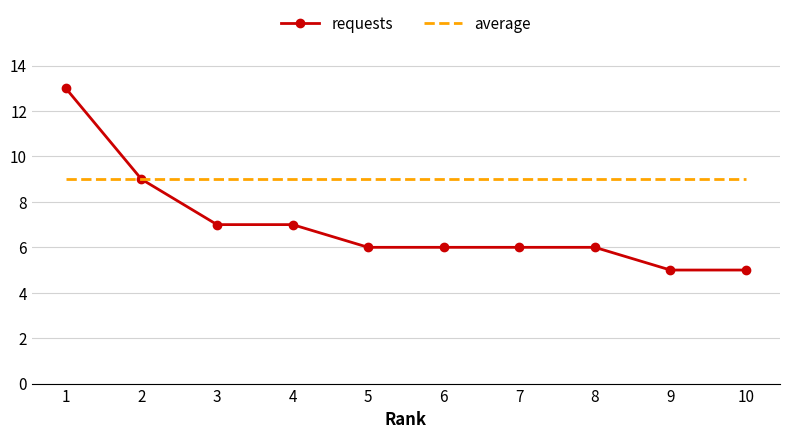

What is the sum of all requests values?

70